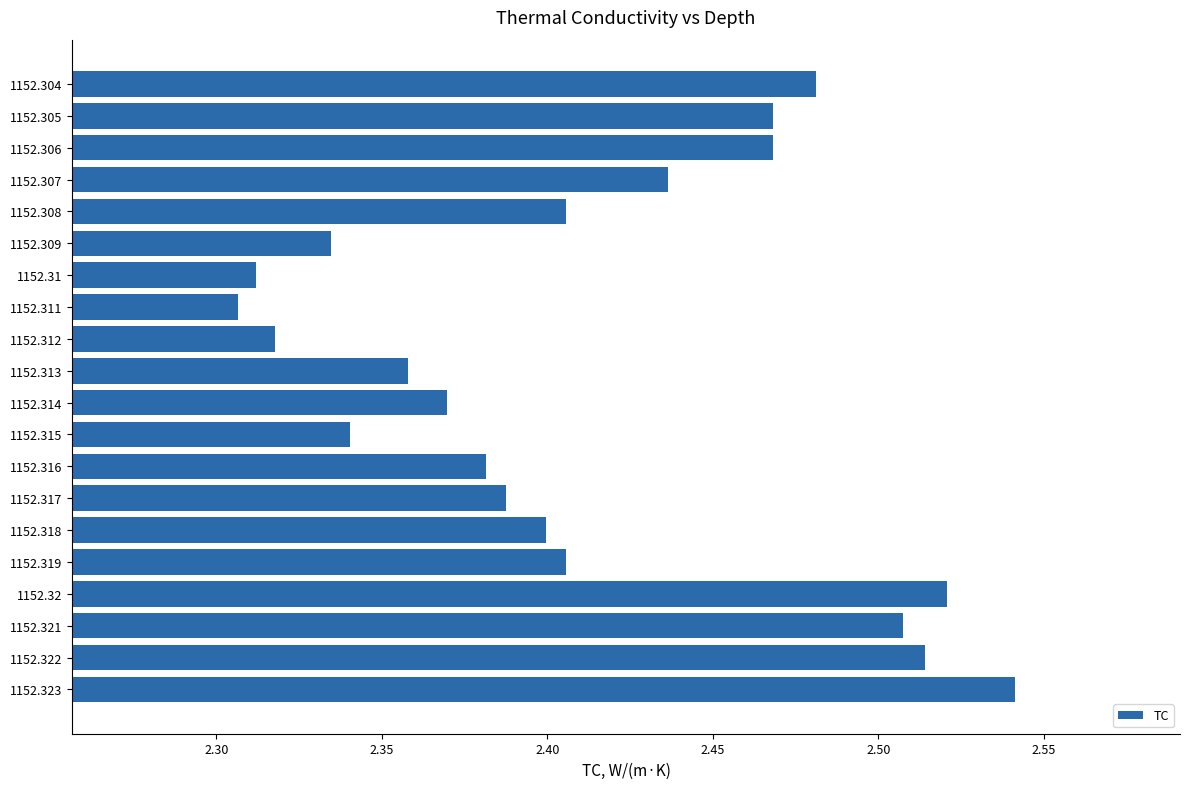

Approximately how many times larger is the value at 1152.323 compared to 1152.31?

1.1